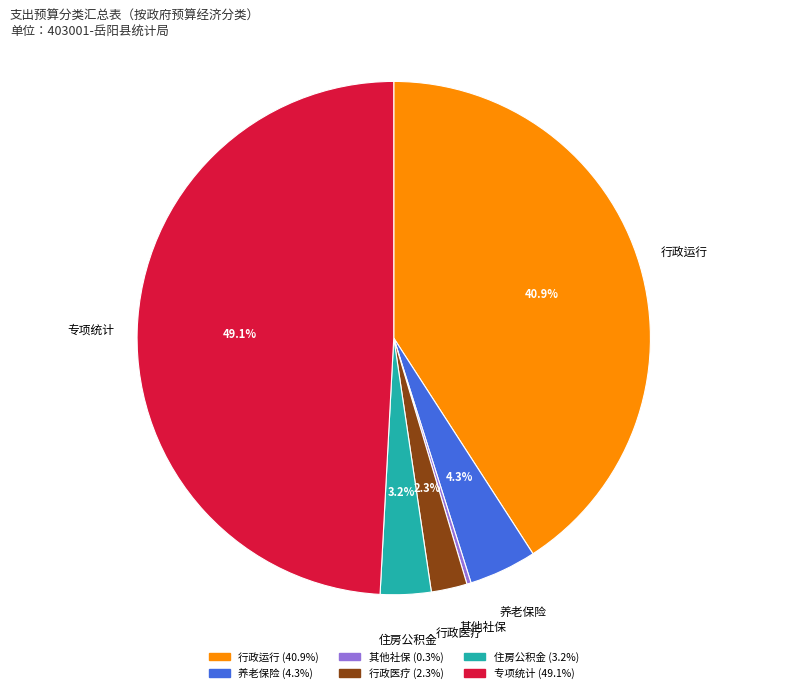

Is there any slice that represents more than half of the pie?

No